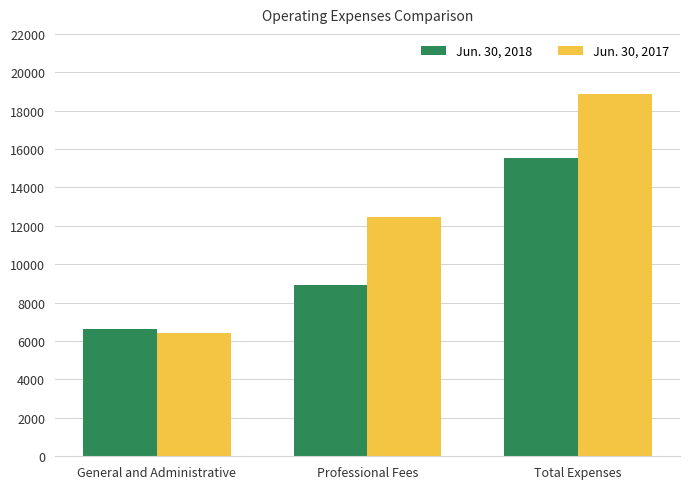

The Jun. 30, 2018 series shows 8936 at Professional Fees. True or false?

True